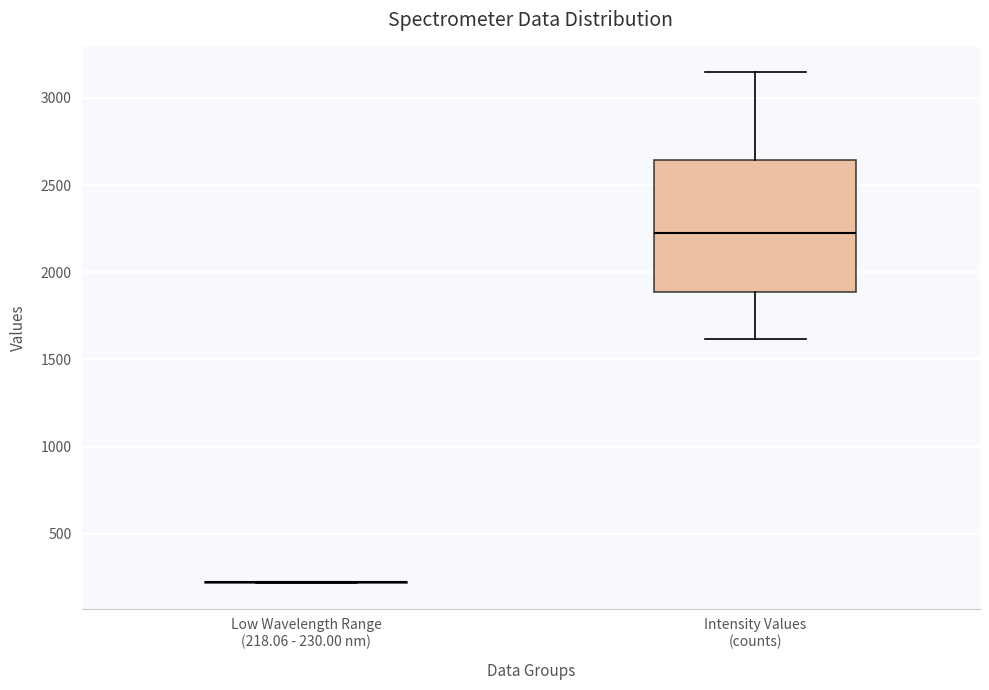

Which box is the tallest, from its lower edge to its upper edge?

Intensity Values (counts)